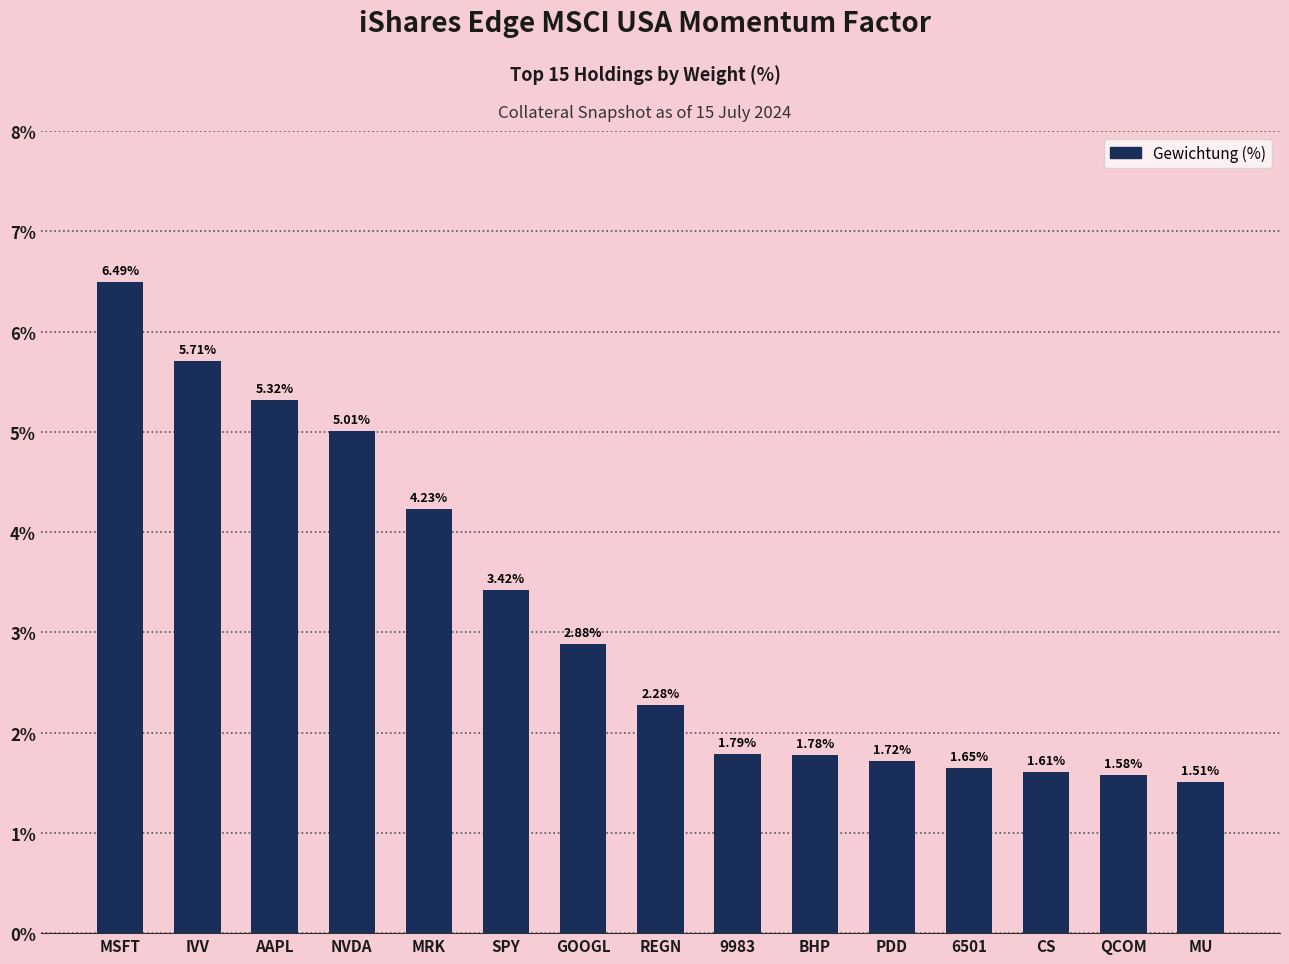

Does the chart contain stacked bars?

No